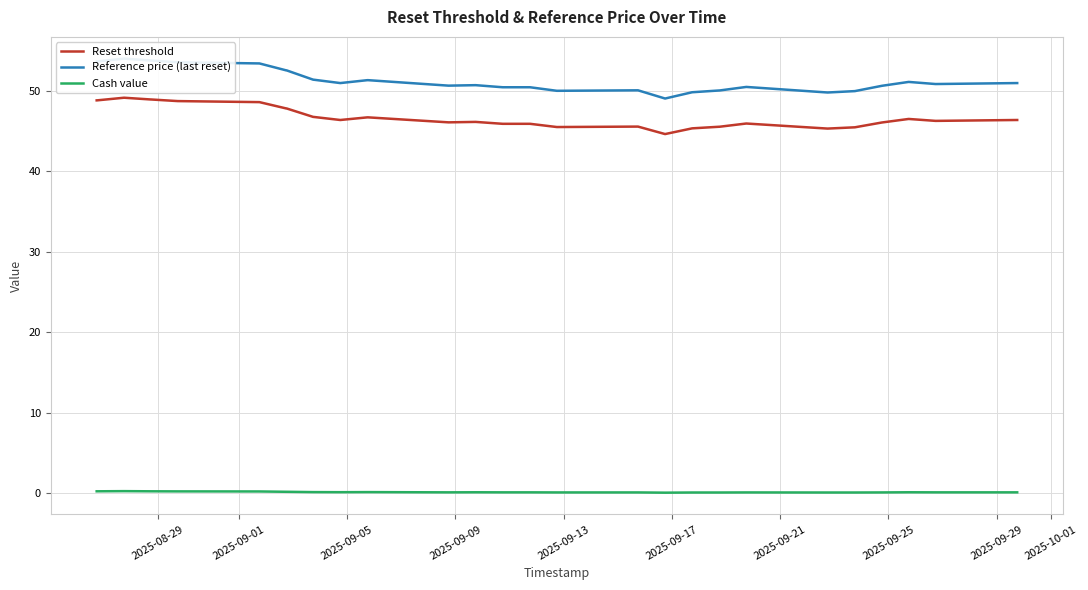

True or false: Cash value and Reset threshold intersect in this chart.

False